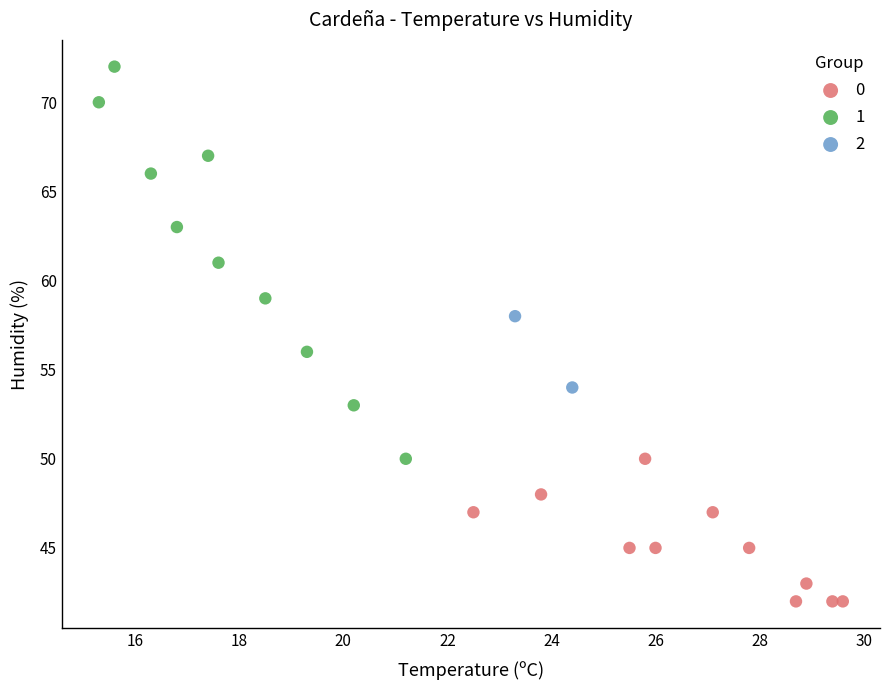

Which series has the widest spread of Y values?

1